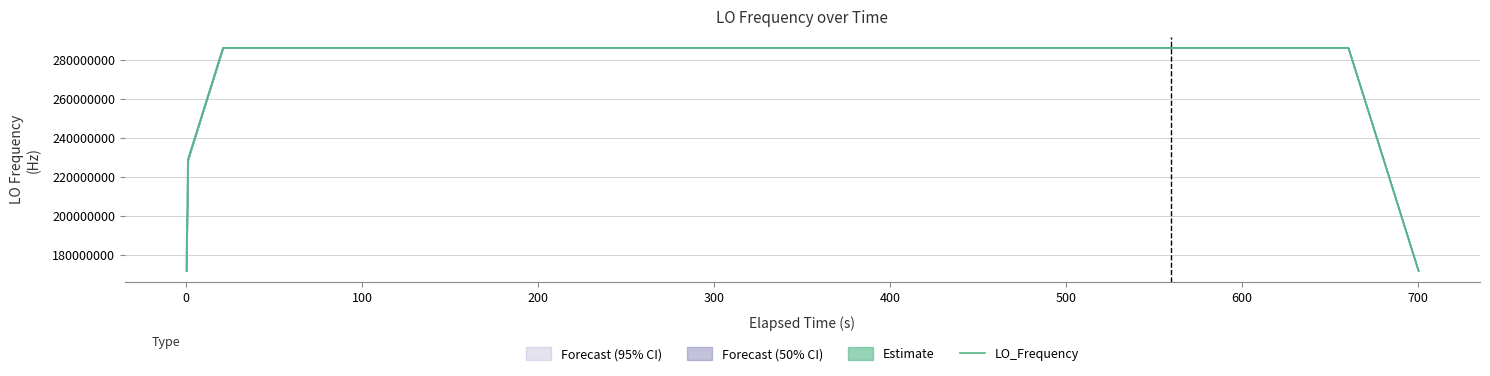

Is it true that the value at 36 is 186915229.5?

False